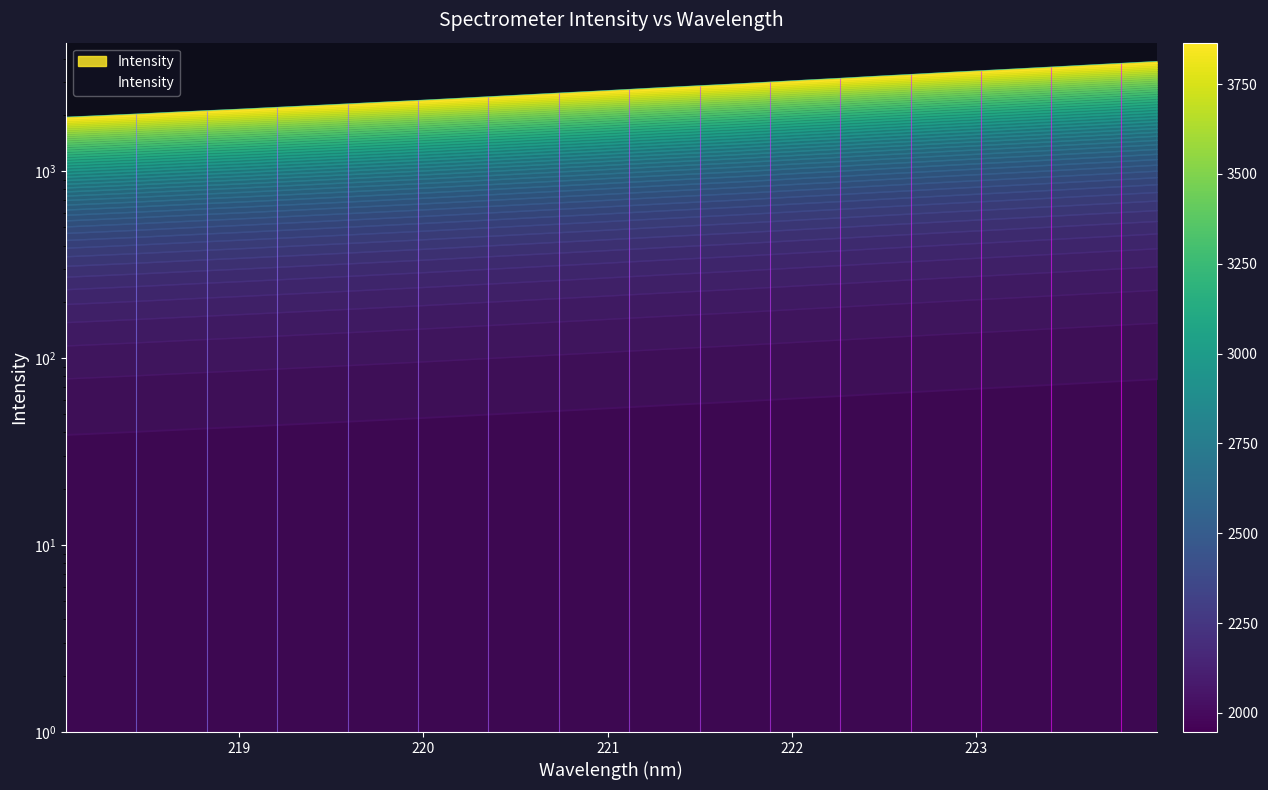

Reading left to right, list all the values displayed in this chart.

218.0596=1946.7	218.2508=1984.0	218.442=2022.8	218.6332=2066.1	218.8244=2109.3	219.0156=2150.9	219.2067=2197.3	219.3979=2244.1	219.589=2292.0	219.7801=2341.8	219.9712=2392.0	220.1623=2446.2	220.3533=2502.8	220.5444=2560.2	220.7354=2618.4	220.9264=2677.6	221.1174=2740.8	221.3083=2804.9	221.4993=2866.7	221.6902=2929.3	221.8812=2999.2	222.0721=3072.2	222.263=3141.7	222.4538=3219.5	222.6447=3293.8	222.8355=3372.6	223.0264=3448.5	223.2172=3526.8	223.408=3608.0	223.5987=3692.7	223.7895=3777.1	223.9802=3865.1